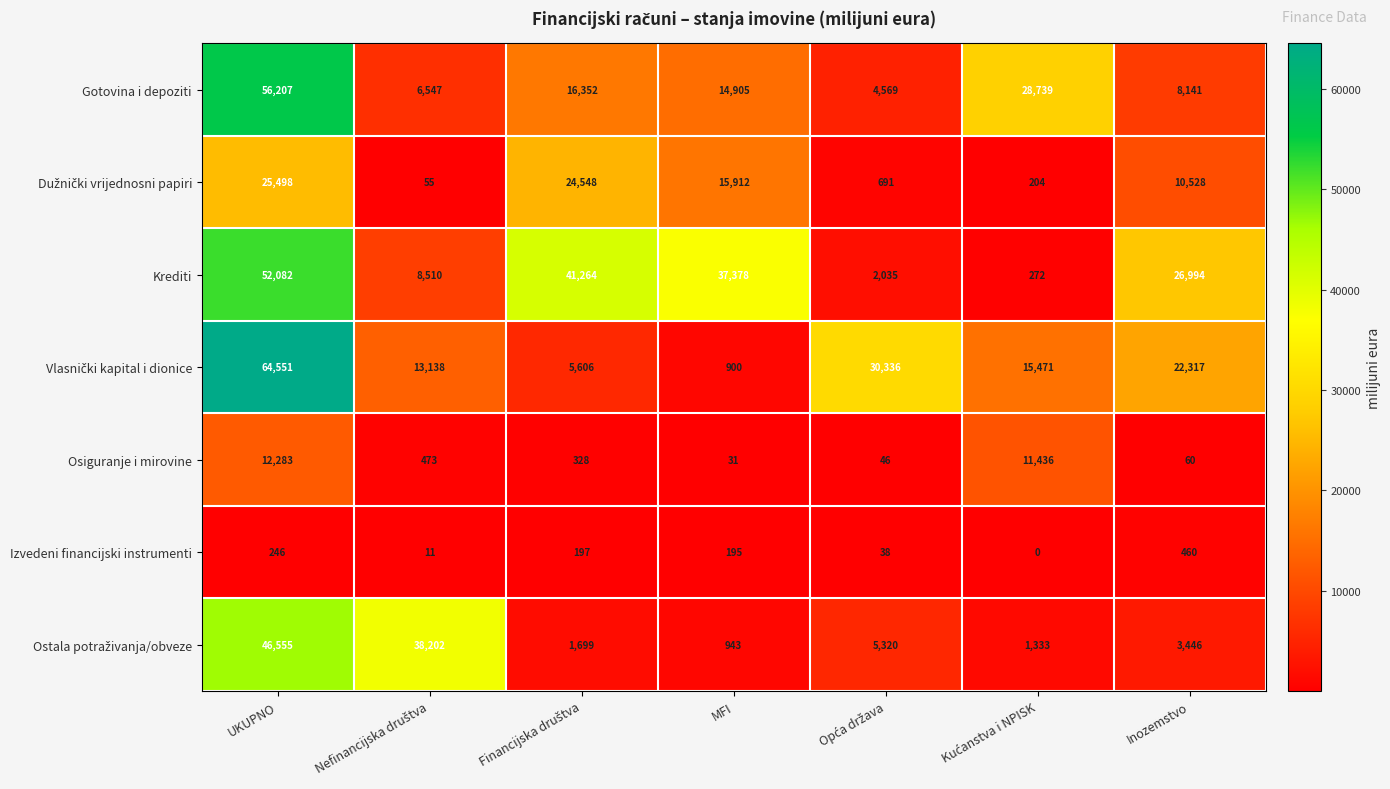

What is the spread (max minus min) of values at MFI?

37347